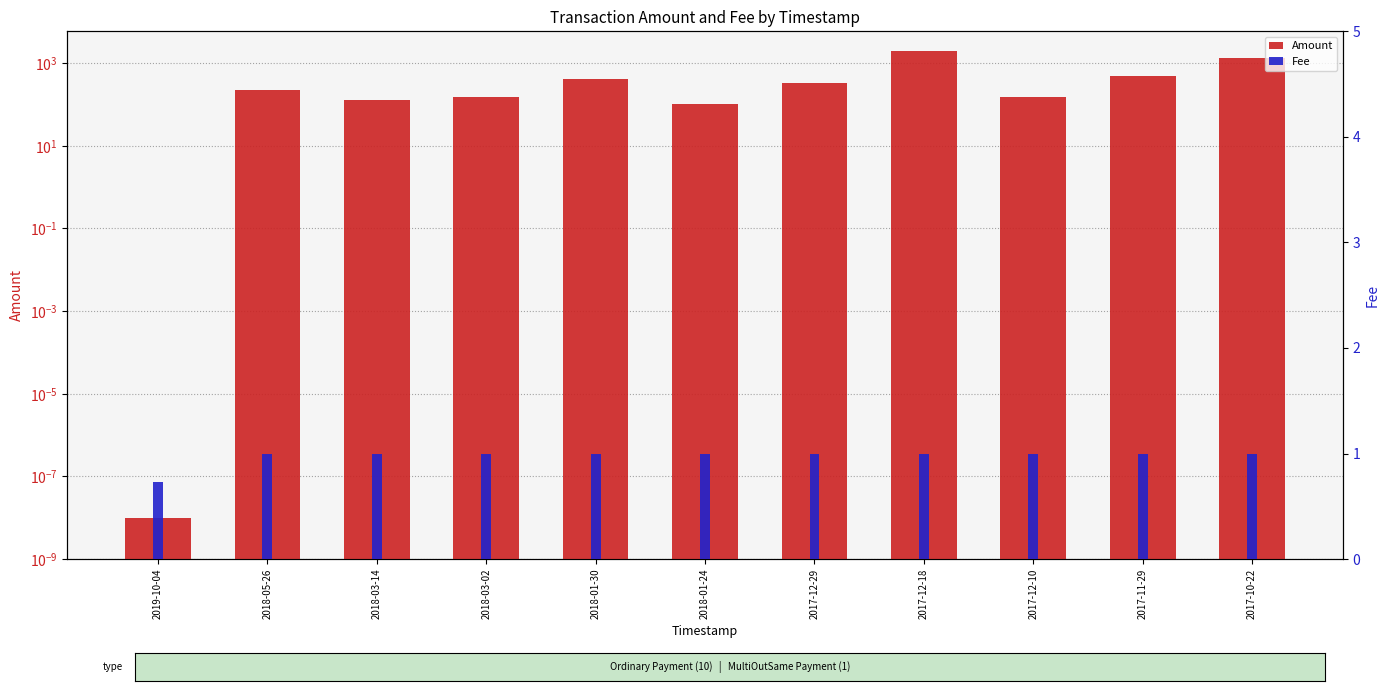

Is the value of Amount at 2018-01-30 greater than the value of Fee at 2018-01-24?

Yes